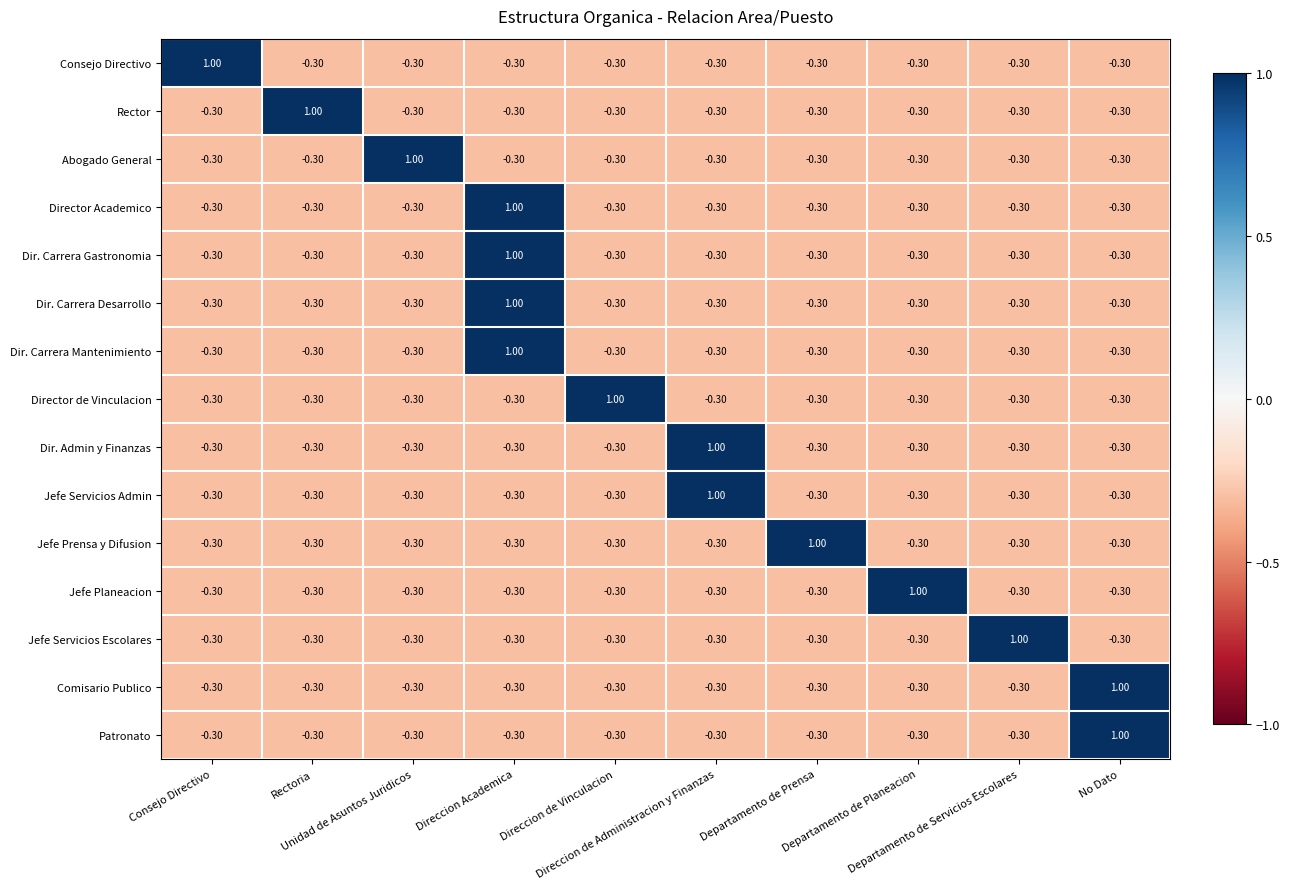

How many data points in Rector are above 0?

1